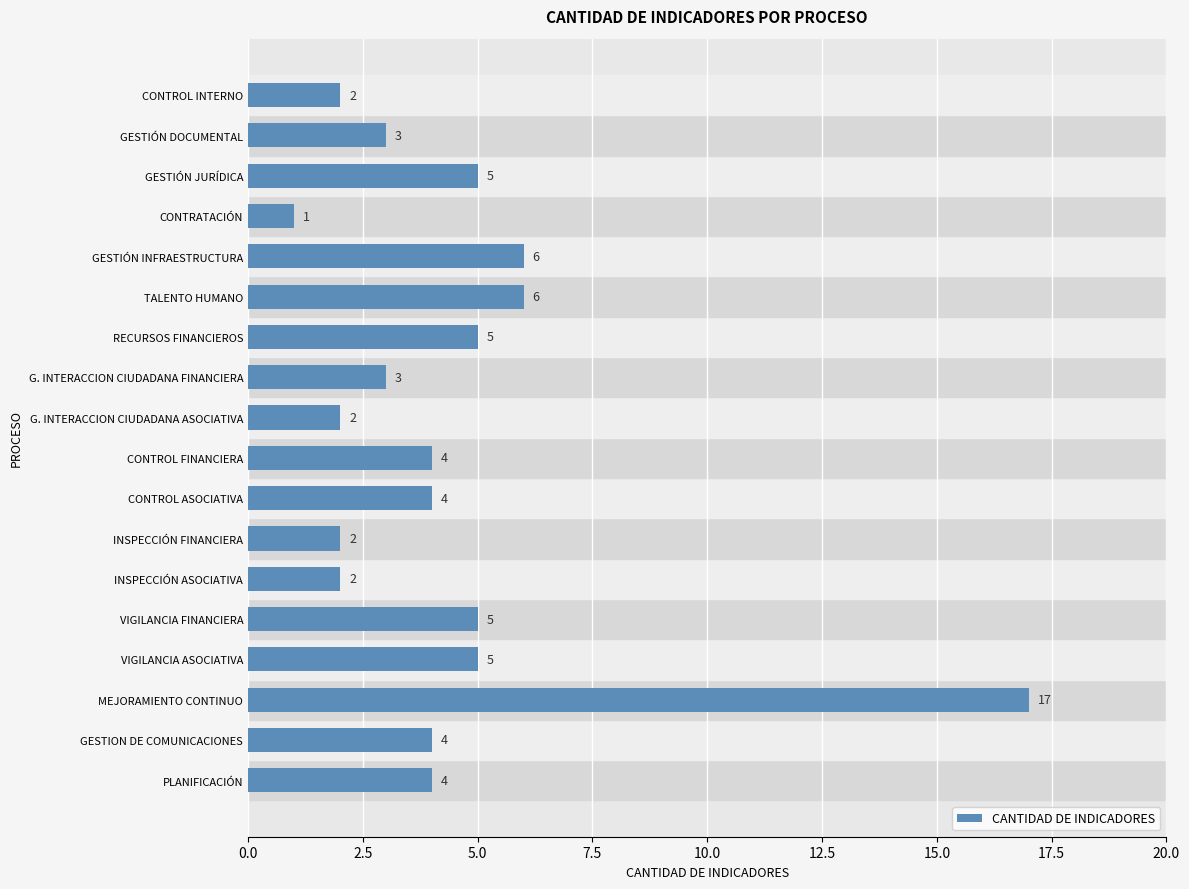

What is the change in value from CONTRATACIÓN to GESTIÓN DOCUMENTAL?

+2